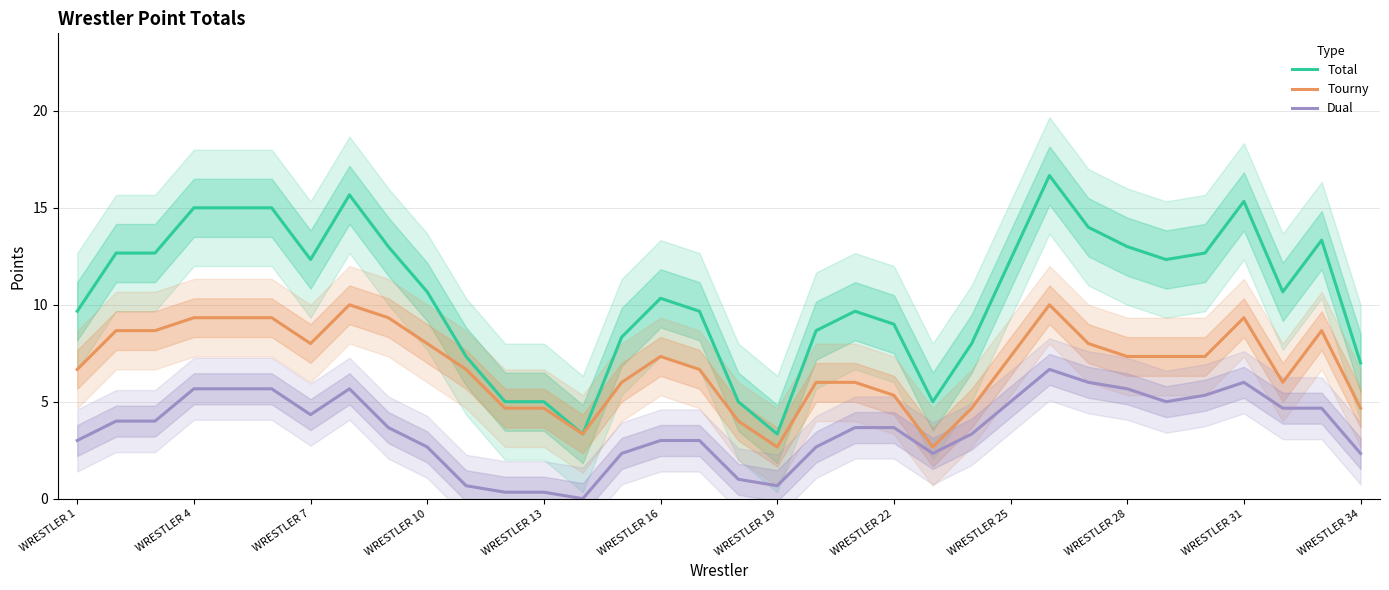

True or false: Total and Dual intersect in this chart.

False